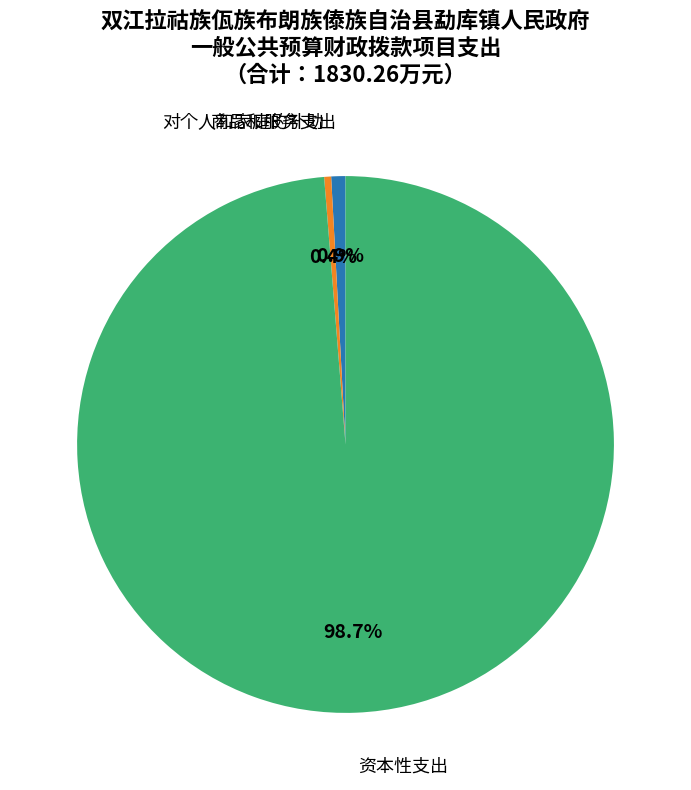

Is it true that 商品和服务支出 is 15% of the pie?

False